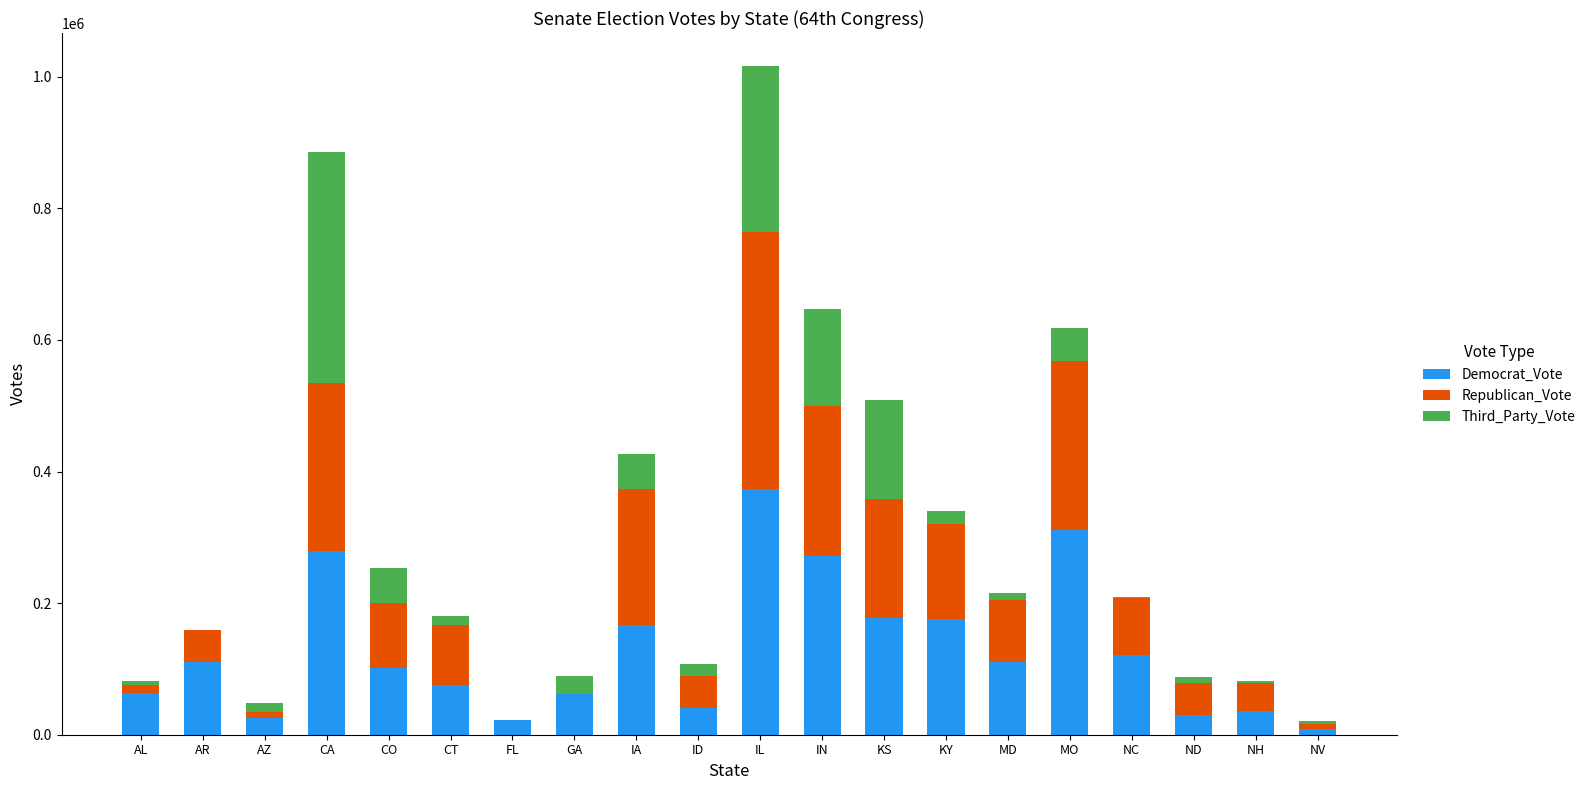

Count the number of data series in this chart.

3